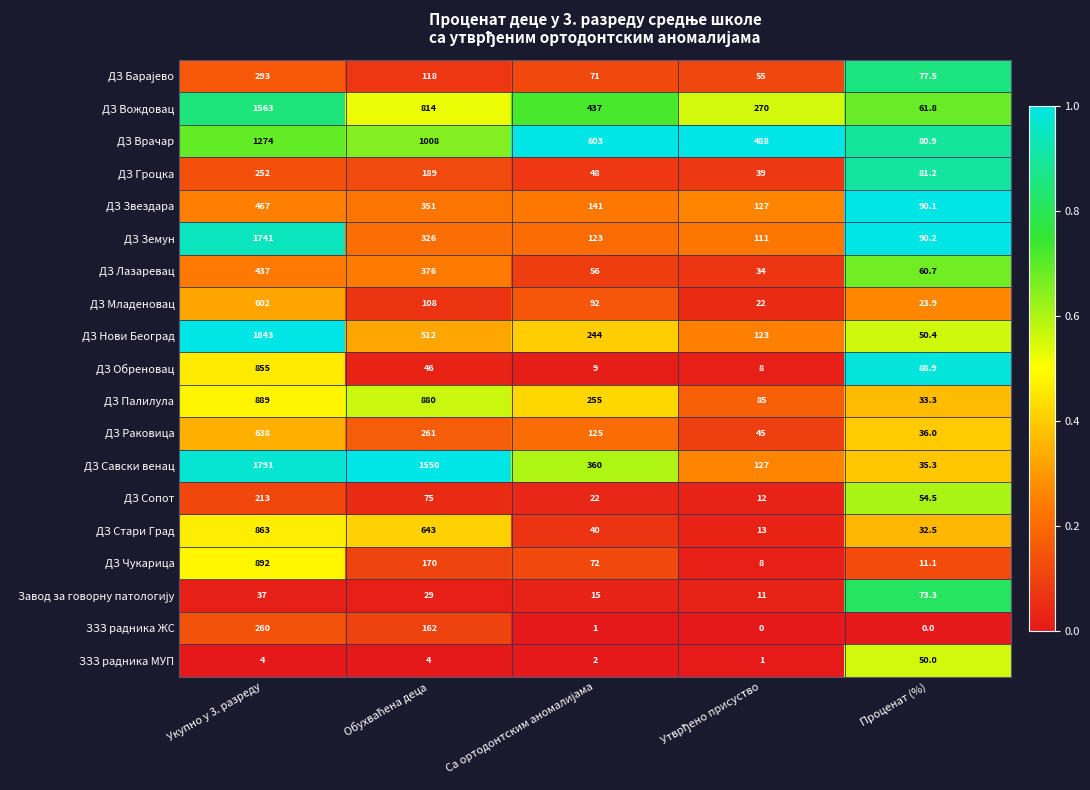

Which category has the lowest value in the ДЗ Савски венац series?

Проценат (%)